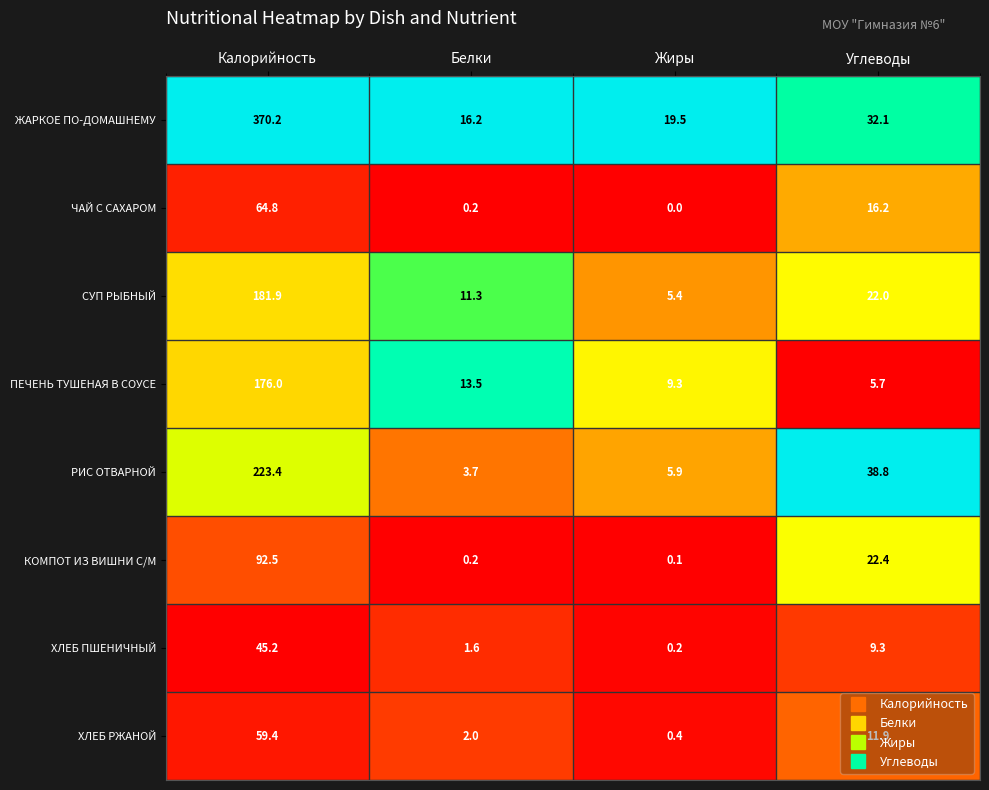

Count the number of categories in the chart.

4